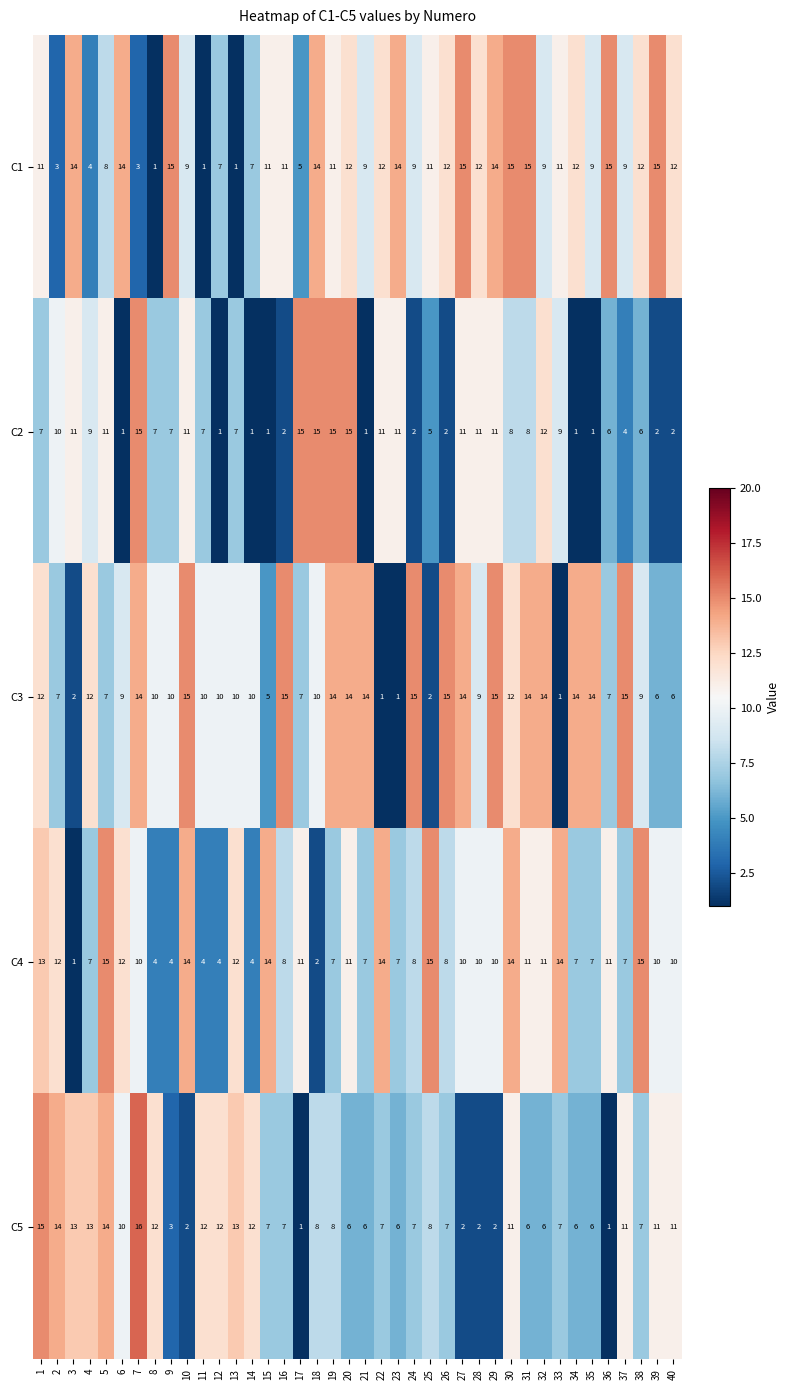

Which label corresponds to the largest value in the chart?

7